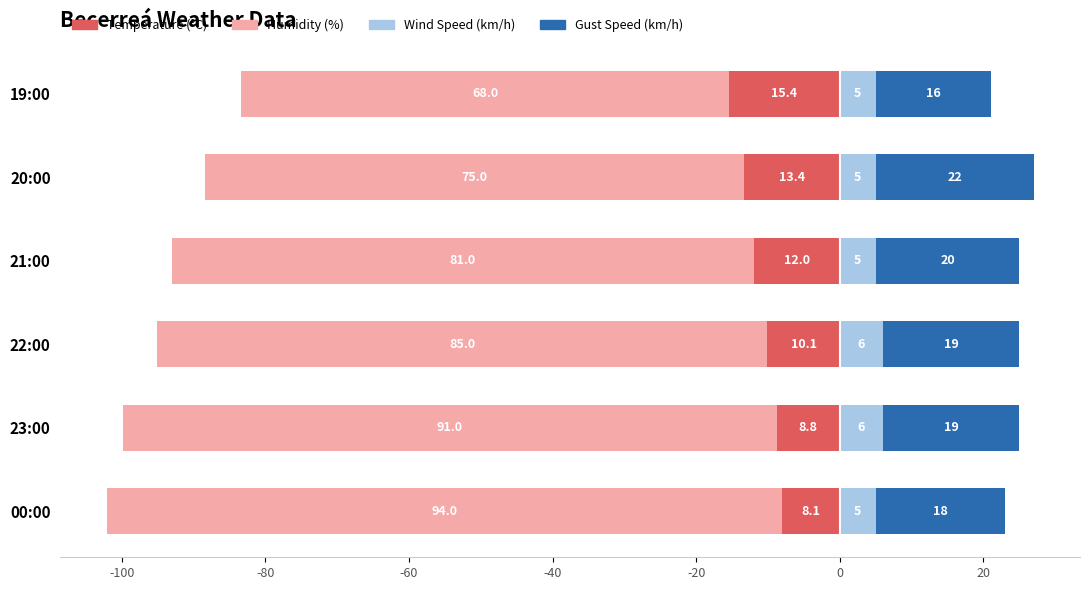

Does the chart contain any negative values?

Yes